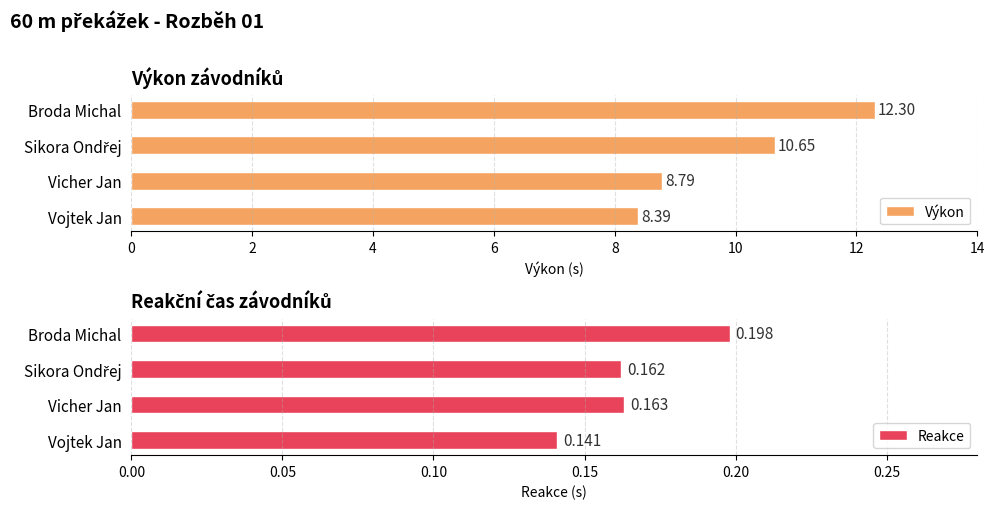

Reading left to right, what are all the values shown in this chart?

Výkon: 8.4	8.8	10.7	12.3
Reakce: 0.1	0.2	0.2	0.2